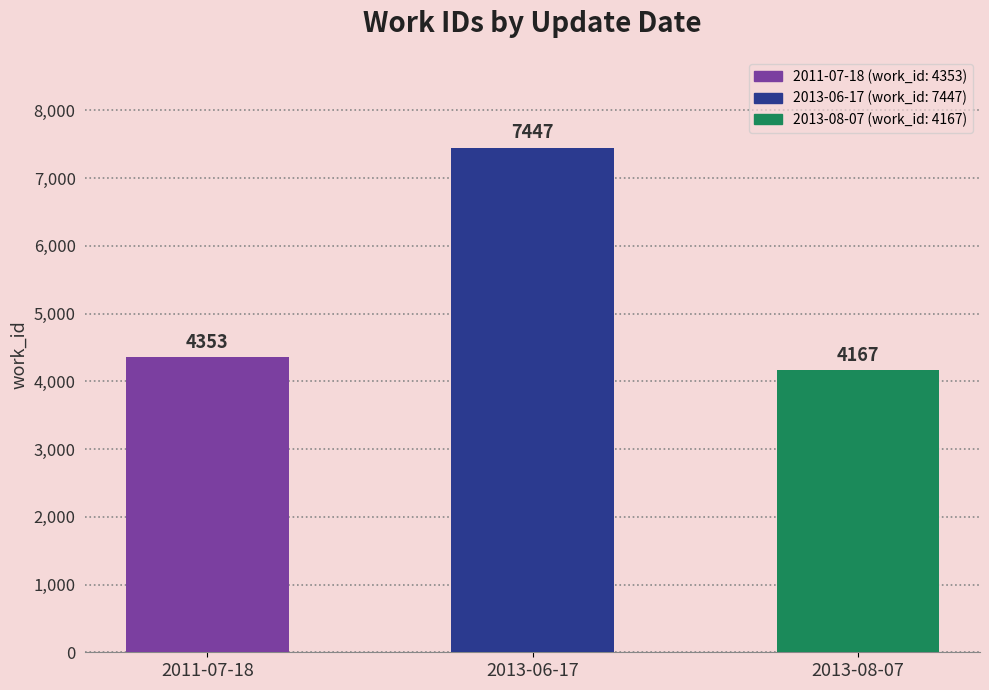

The chart shows a value of 7447 at 2013-06-17. True or false?

True